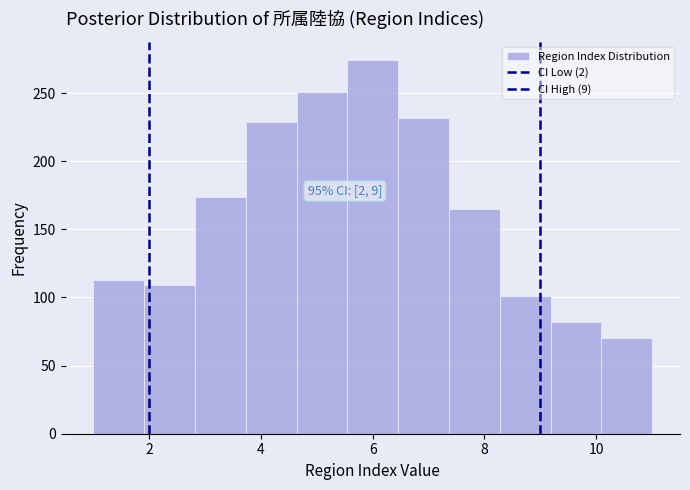

Over which range of the x-axis is the bar tallest?

5.6 to 6.4